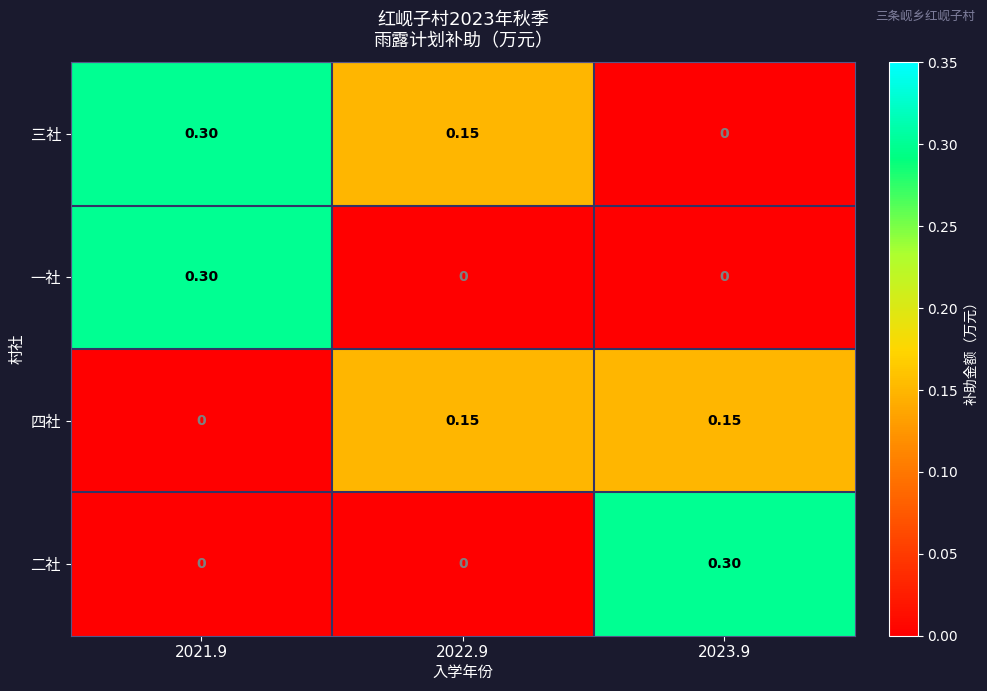

Reading right to left, list all the values displayed in this chart.

三社: 2023.9=0.0	2022.9=0.1	2021.9=0.3
一社: 2023.9=0.0	2022.9=0.0	2021.9=0.3
四社: 2023.9=0.1	2022.9=0.1	2021.9=0.0
二社: 2023.9=0.3	2022.9=0.0	2021.9=0.0